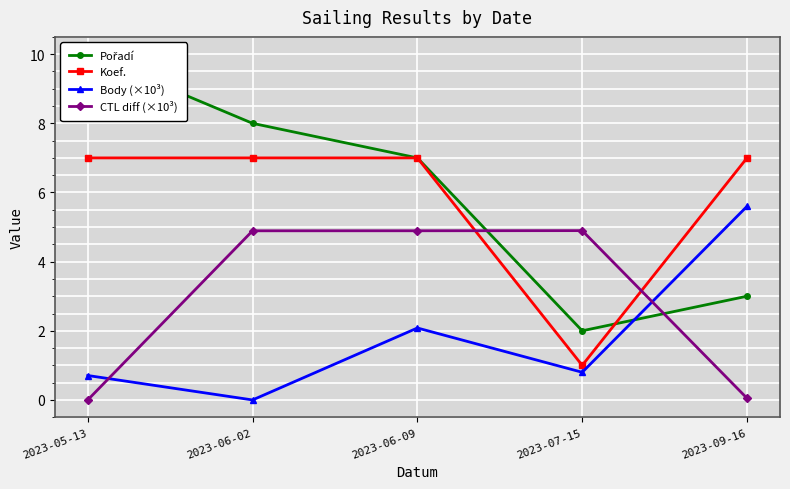

Reading left to right, transcribe all the data shown in this chart.

Pořadí: 10.0	8.0	7.0	2.0	3.0
Koef.: 7.0	7.0	7.0	1.0	7.0
Body (×10³): 0.7	0.0	2.1	0.8	5.6
CTL diff (×10³): 0.0	4.9	4.9	4.9	0.0